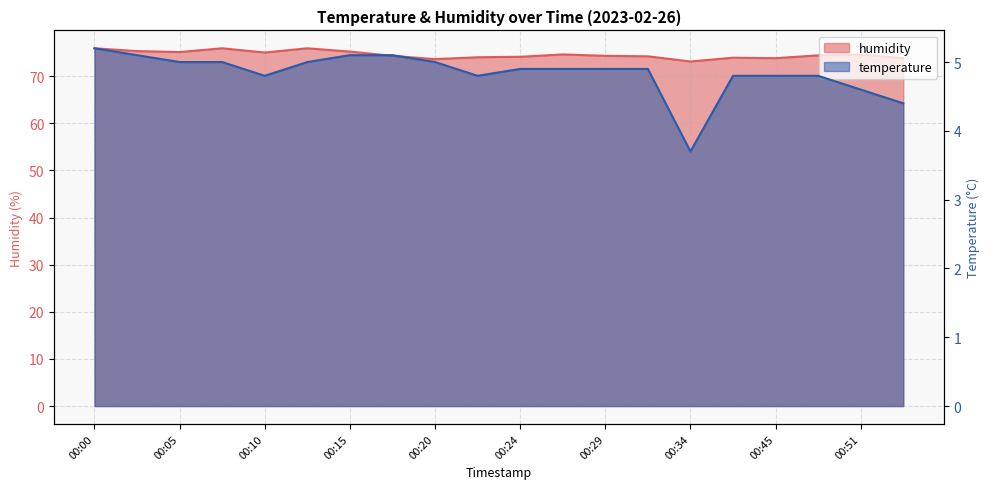

Reading left to right, transcribe all the data shown in this chart.

temperature: 5.2	5.1	5.0	5.0	4.8	5.0	5.1	5.1	5.0	4.8	4.9	4.9	4.9	4.9	3.7	4.8	4.8	4.8	4.6	4.4
humidity: 75.9	75.3	75.1	75.9	75.0	75.9	75.2	74.3	73.6	74.0	74.1	74.6	74.3	74.2	73.1	73.9	73.8	74.4	74.6	73.8